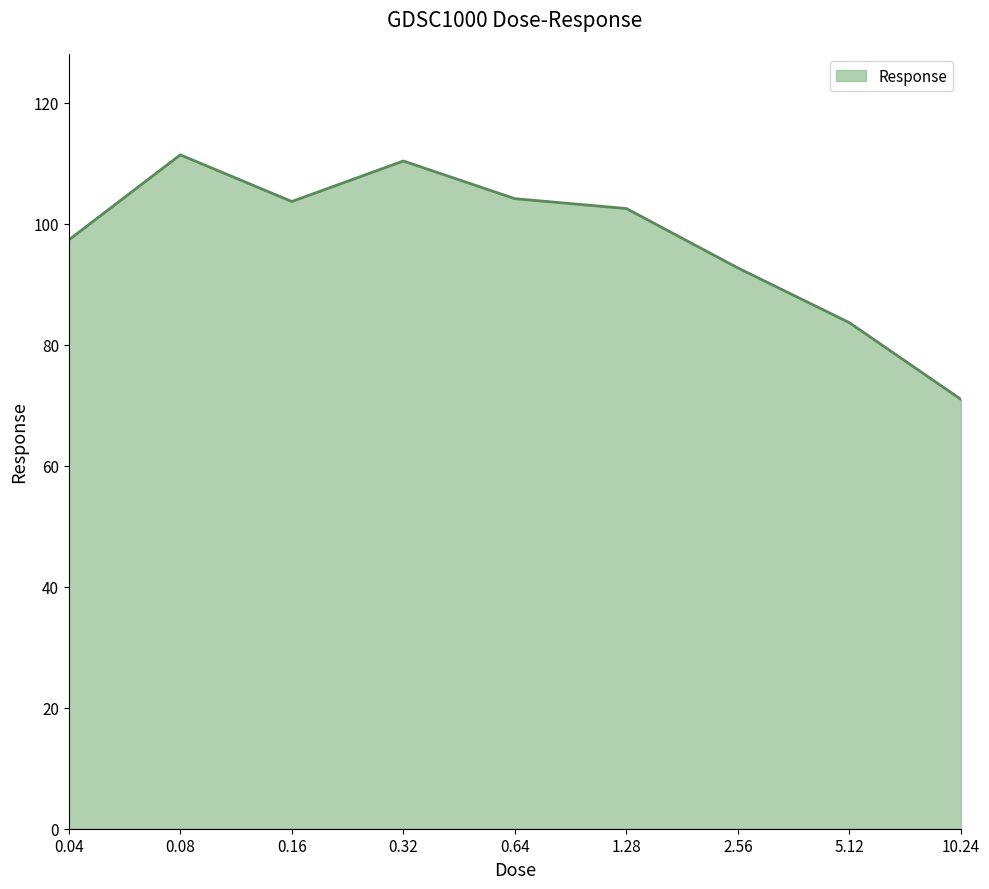

What is the greatest value displayed?

111.4